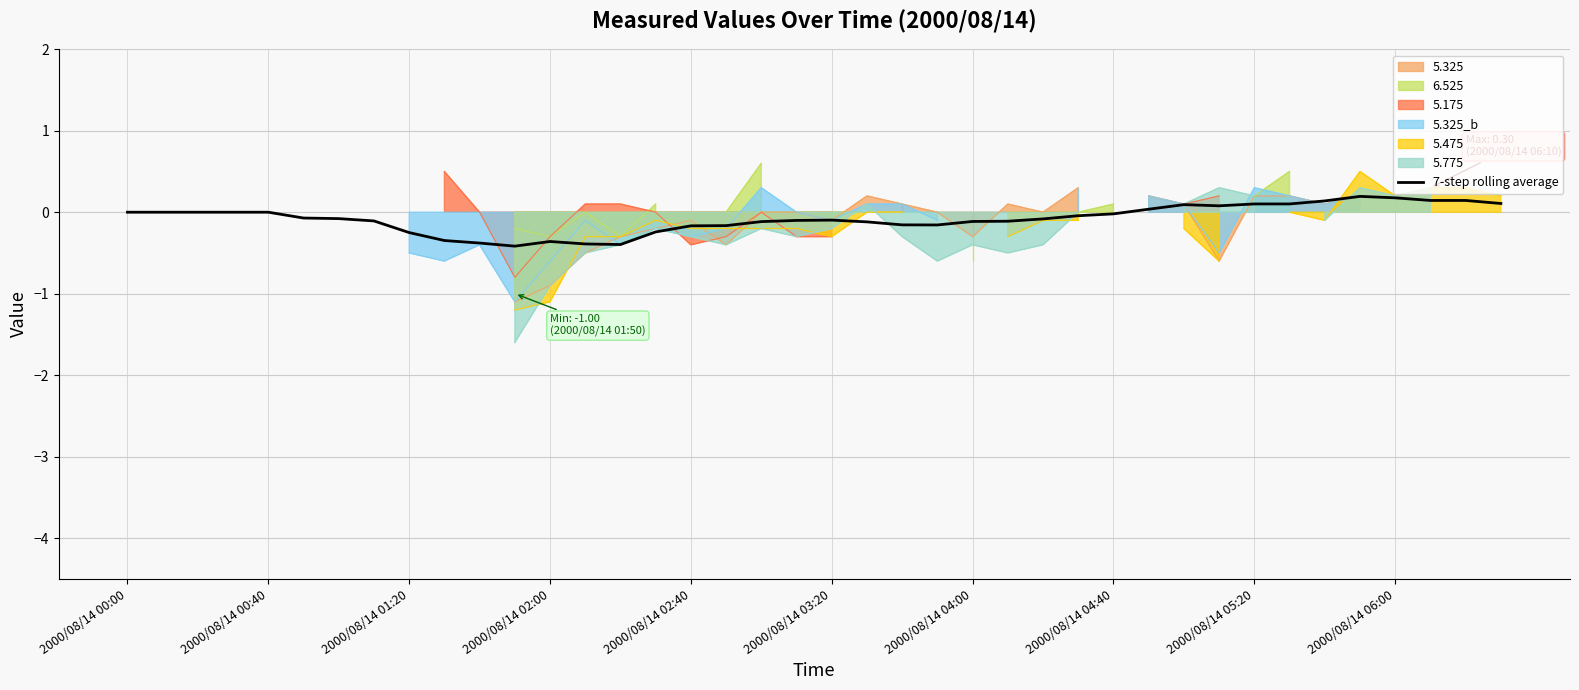

True or false: the data shows -0.0 at 19.

False